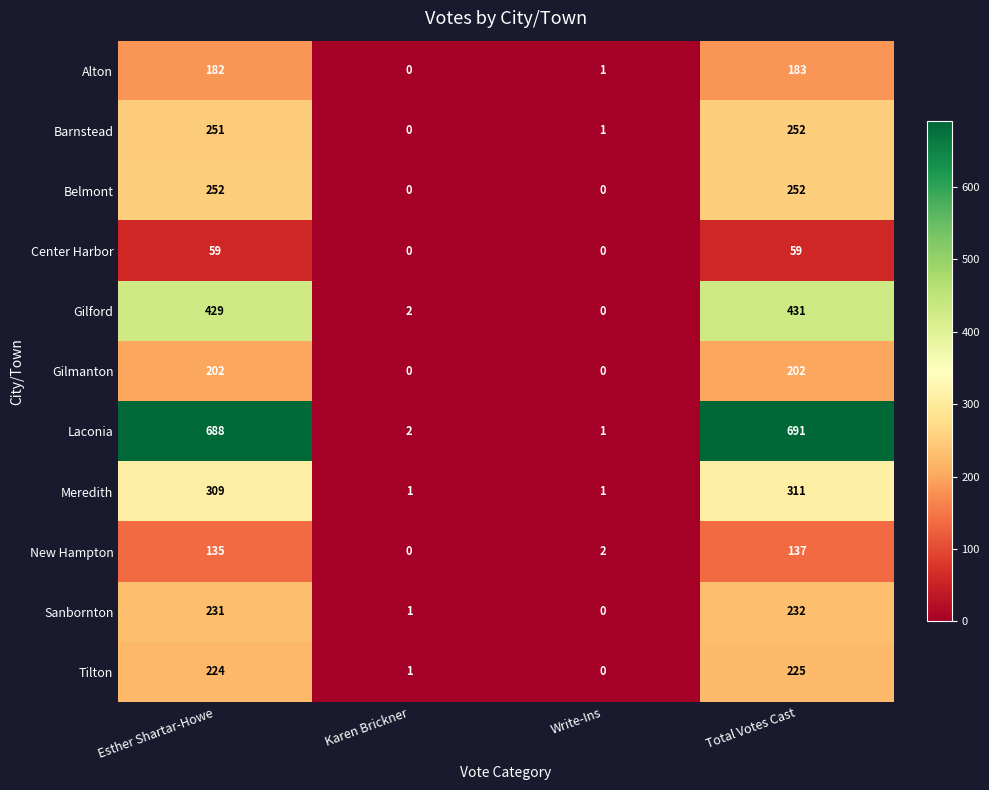

Is the value of Gilmanton at Write-Ins greater than the value of Alton at Write-Ins?

No